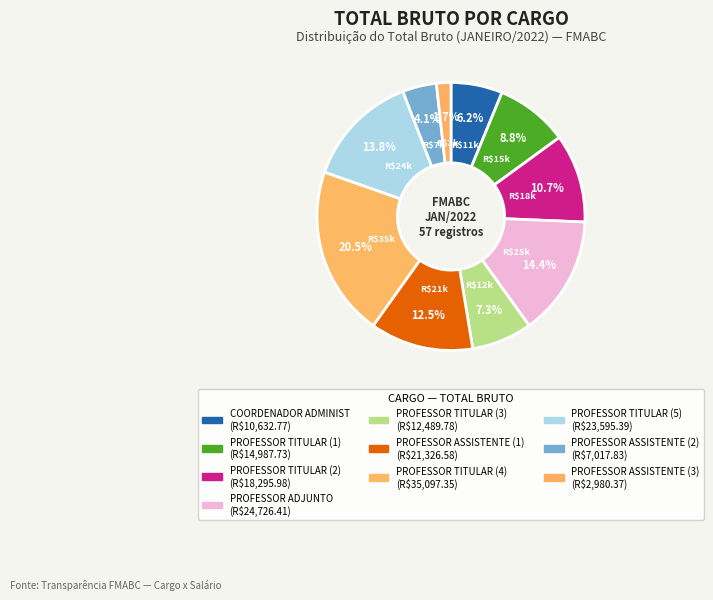

Does PROFESSOR TITULAR (1) account for over 50% of the chart?

No